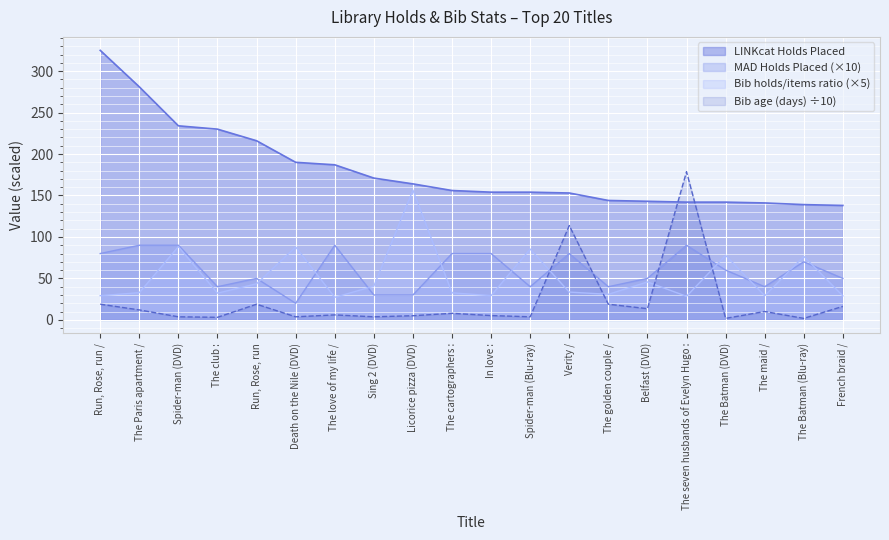

The Bib holds/items ratio series shows 58.1 at Sing 2 (DVD). True or false?

False